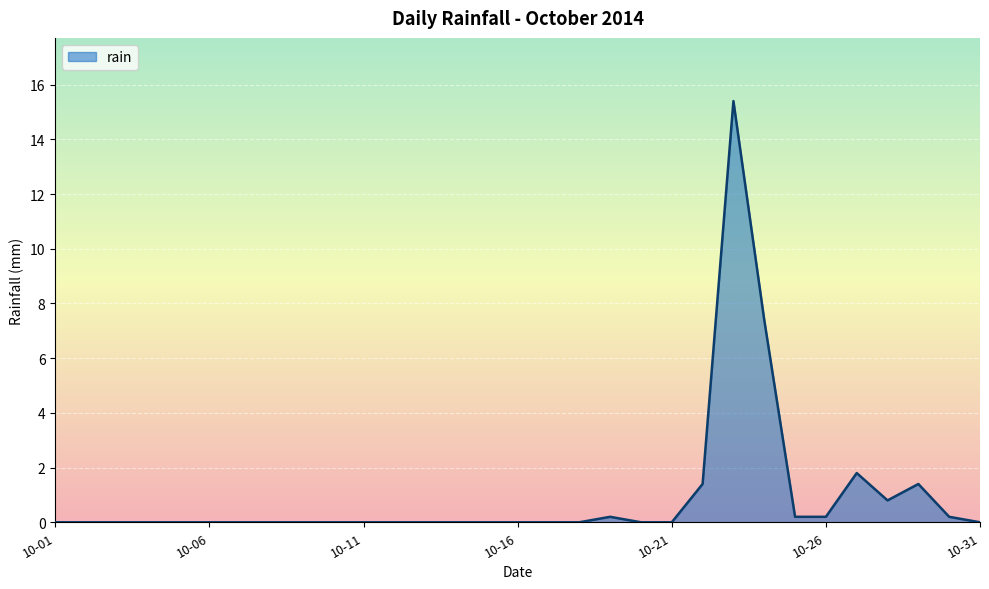

What is the difference between the maximum and minimum values?

15.4